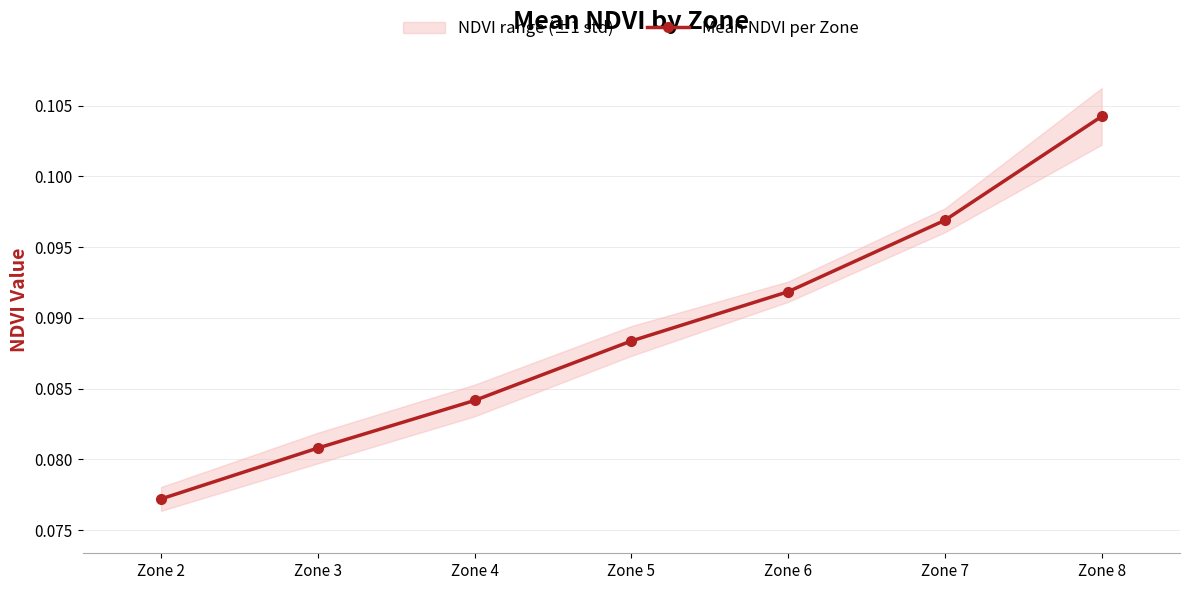

Read the value at Zone 4.

0.1